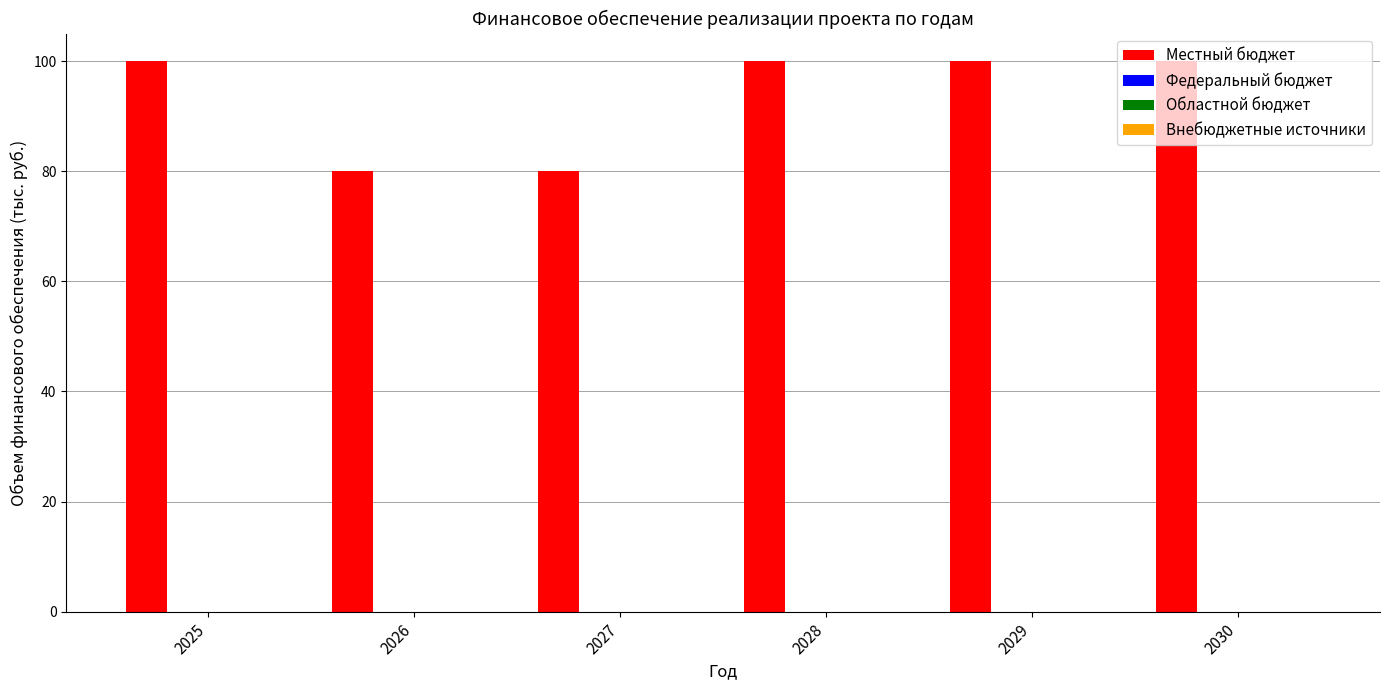

What is the average value?

93